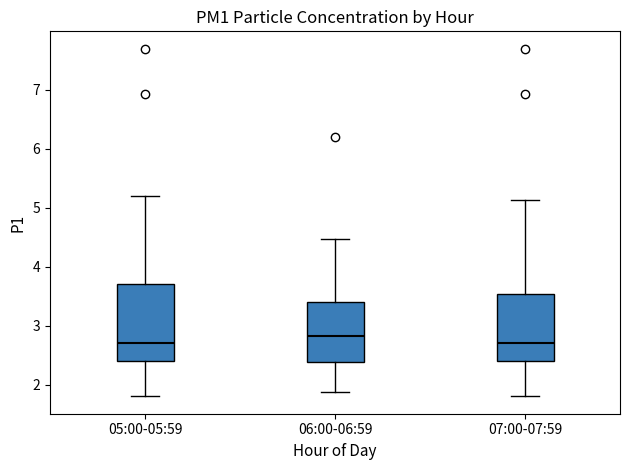

Reading left to right, transcribe this box plot: for each box, give where its median line is, the range the box spans, and where its two whiskers end, as read against the y-axis. The values are not printed on the chart, so give them approximately, as read against the axis.

05:00-05:59: median 2.7, box 2.4 to 3.7, whiskers 1.8 to 5.2
06:00-06:59: median 2.8, box 2.4 to 3.4, whiskers 1.9 to 4.5
07:00-07:59: median 2.7, box 2.4 to 3.5, whiskers 1.8 to 5.1